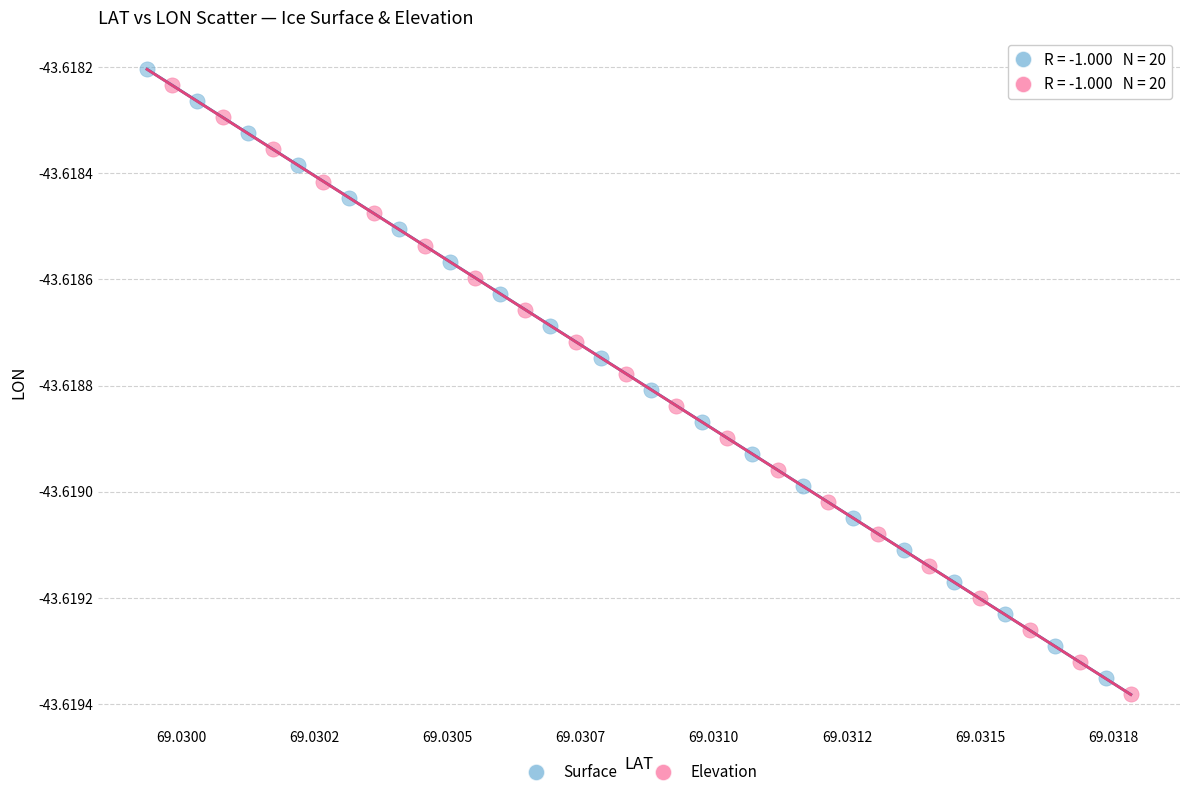

Which series reaches the maximum Y coordinate?

Surface